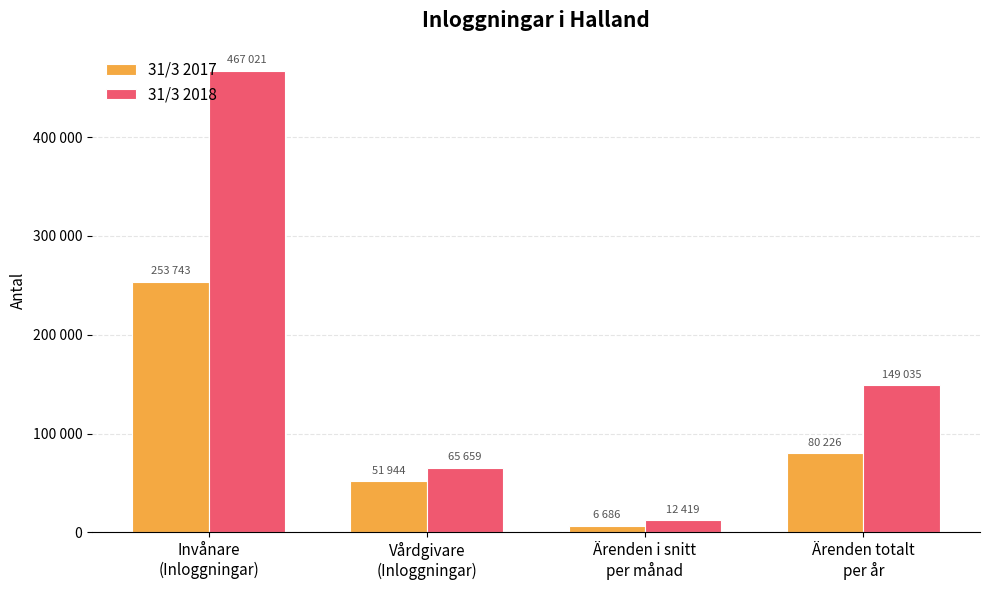

Where does the 31/3 2017 series first go above 80226?

Invånare
(Inloggningar)